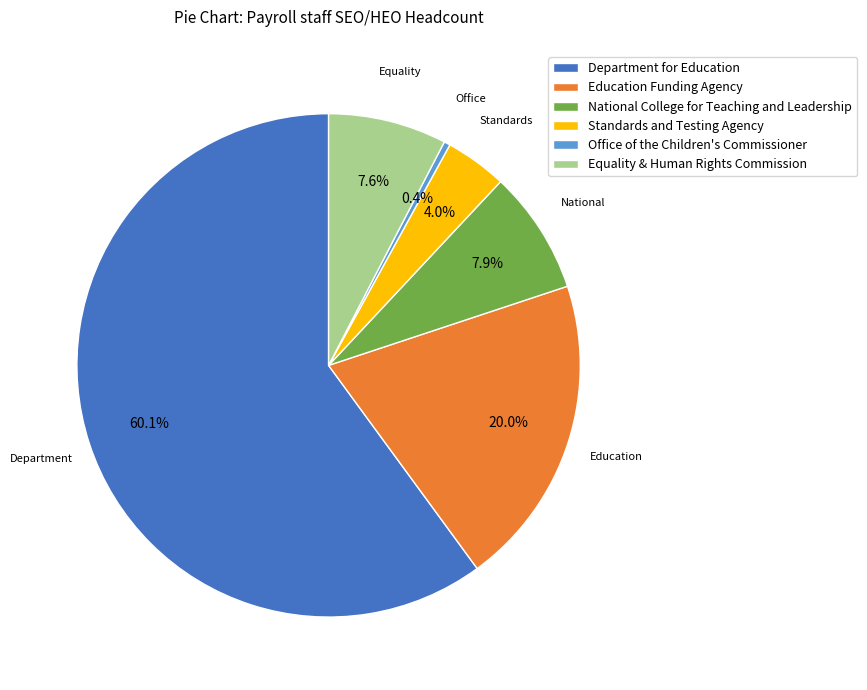

Which slice represents more than half of the pie?

Department for Education